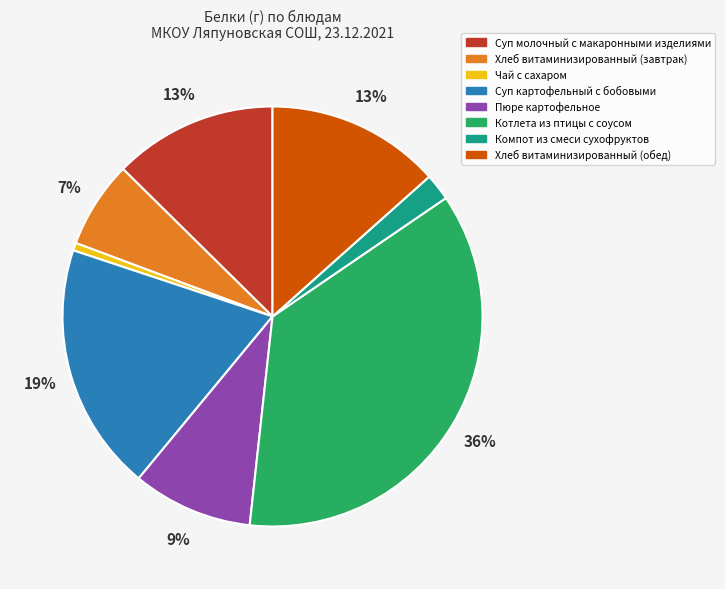

Between Хлеб витаминизированный (завтрак) and Пюре картофельное, which is larger?

Пюре картофельное